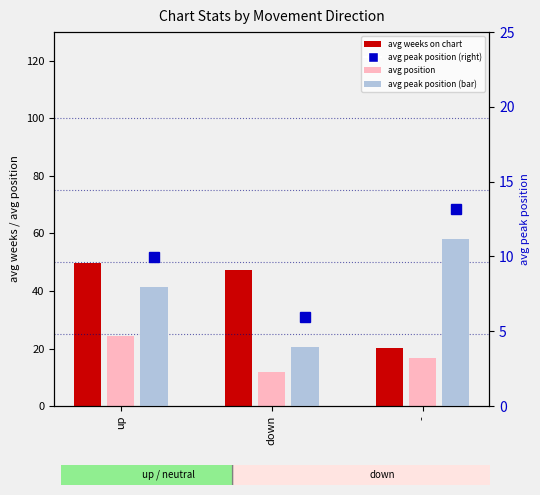

Which series has the widest spread of values?

avg weeks on chart